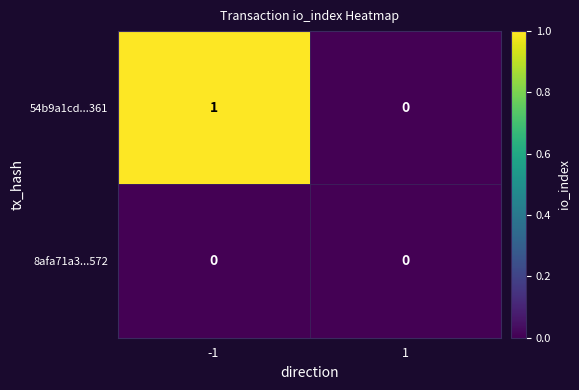

At -1, list the series in order from smallest to largest.

8afa71a3...572, 54b9a1cd...361